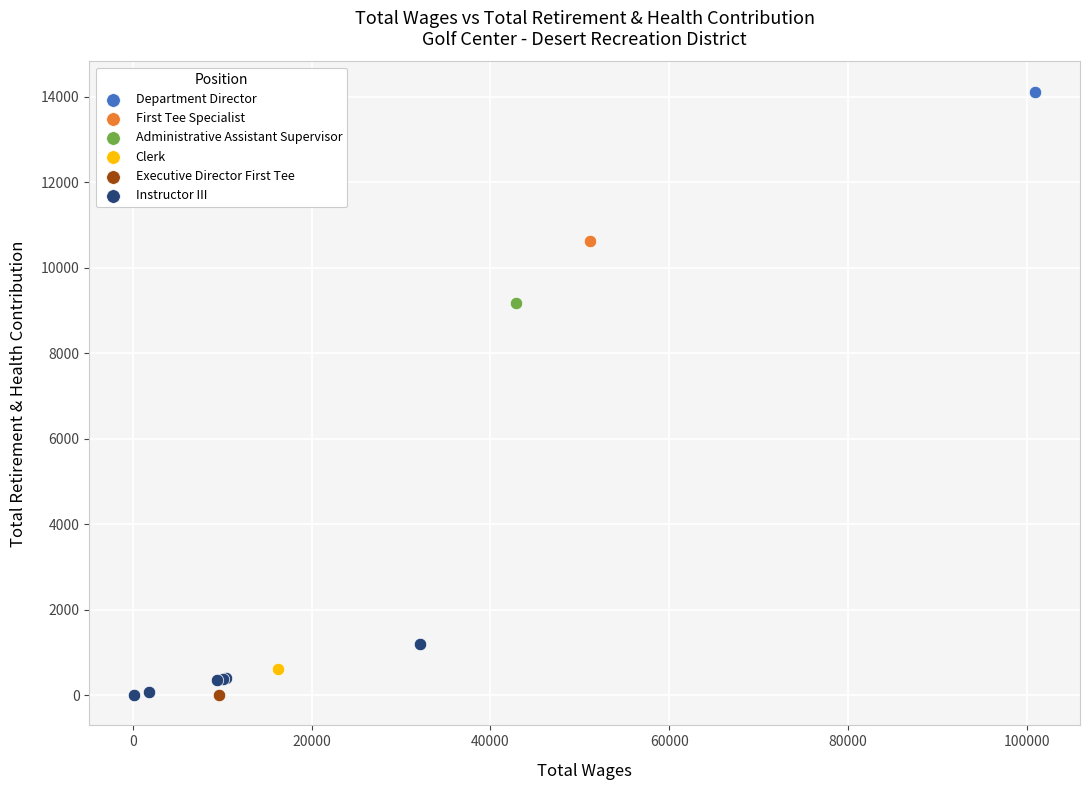

What are all the series names shown in the legend?

Department Director, First Tee Specialist, Administrative Assistant Supervisor, Clerk, Executive Director First Tee, Instructor III